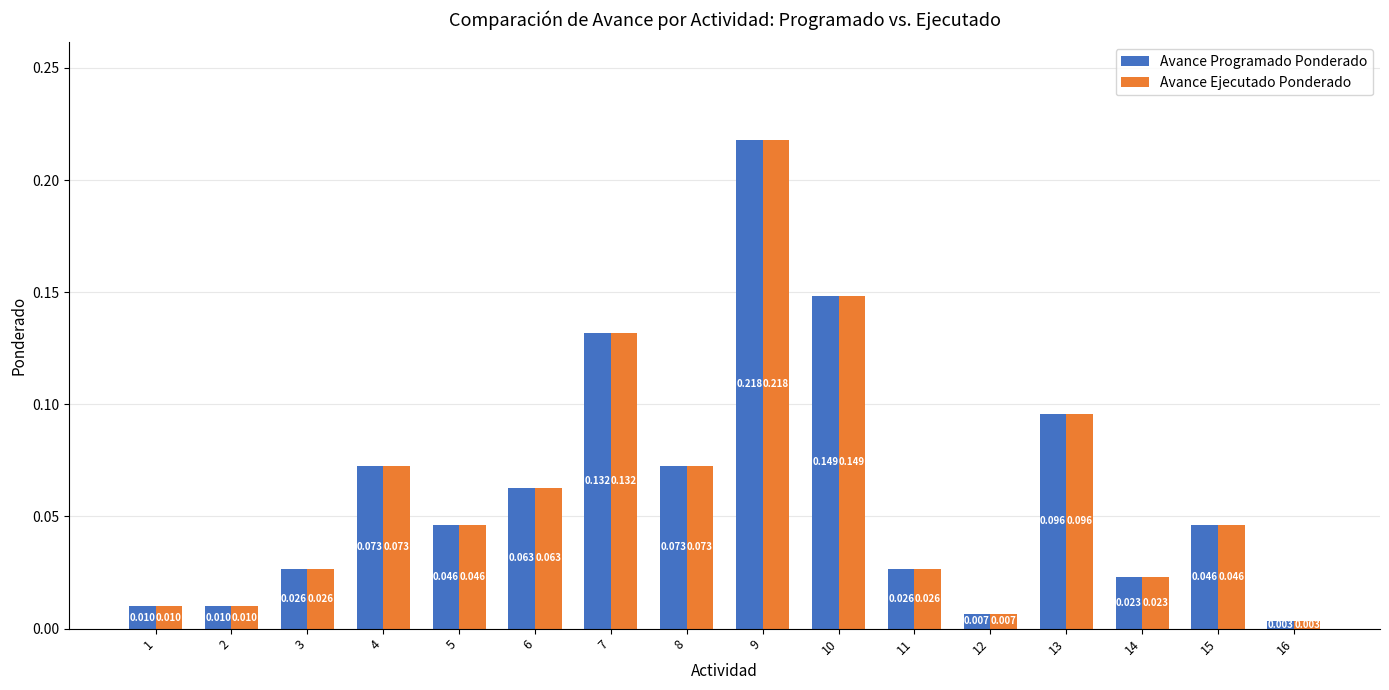

Is the value of Avance Ejecutado Ponderado at 10 greater than the value of Avance Programado Ponderado at 7?

Yes